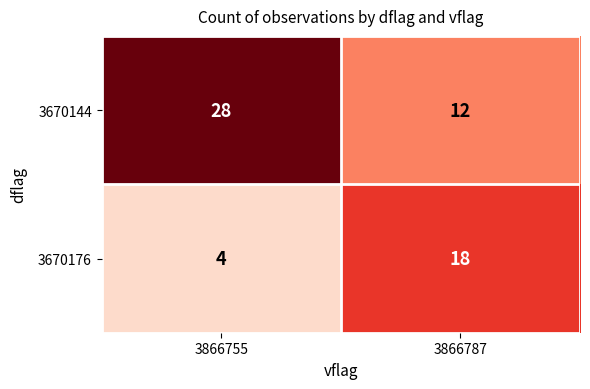

The value of 3670176 at 3866787 is 11. True or false?

False